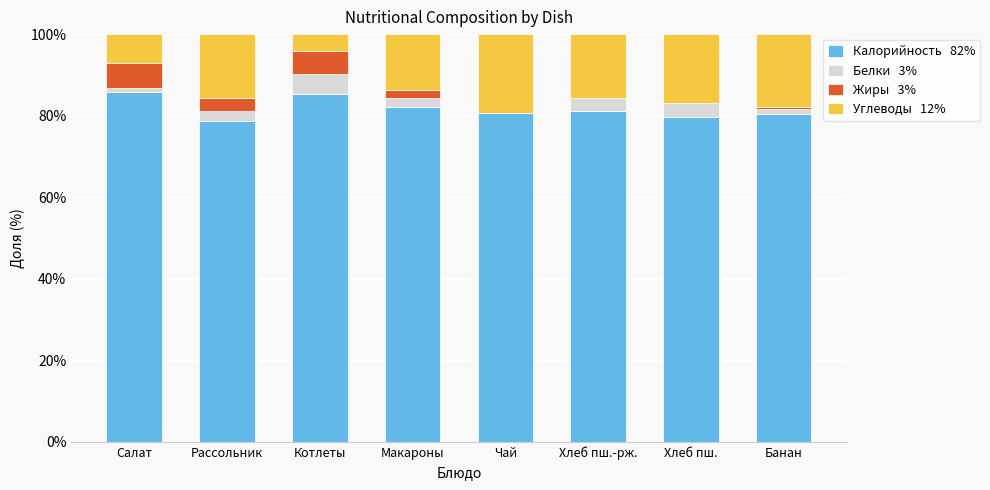

How many distinct data groups are displayed?

4